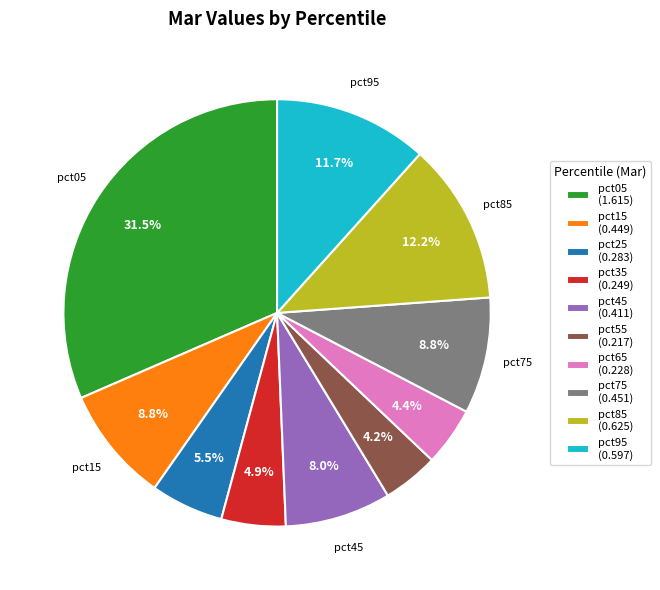

Does pct05 account for over 50% of the chart?

No